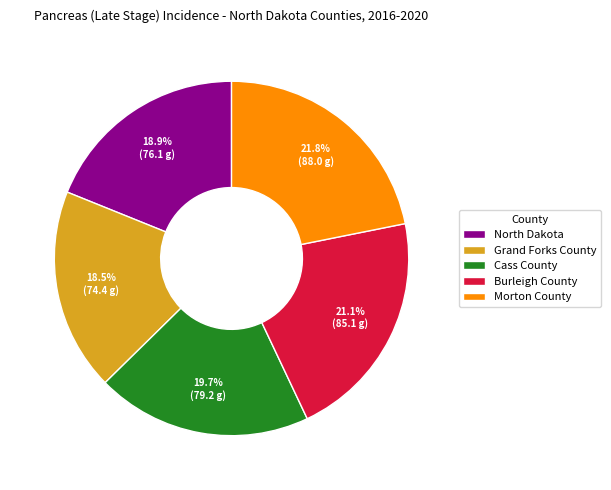

How many slices are in this pie chart?

5